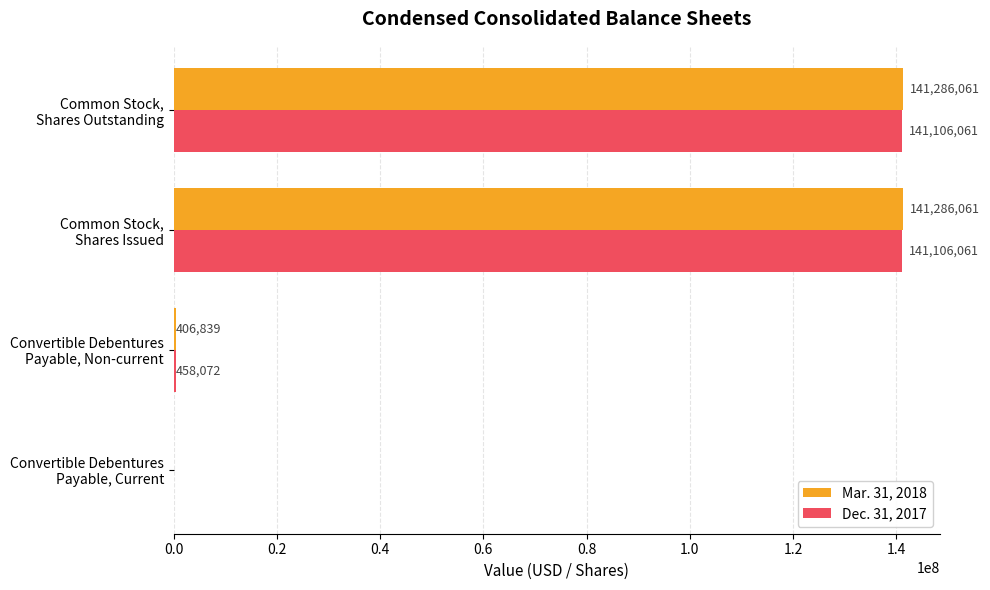

Which series has the largest total across all categories?

Mar. 31, 2018